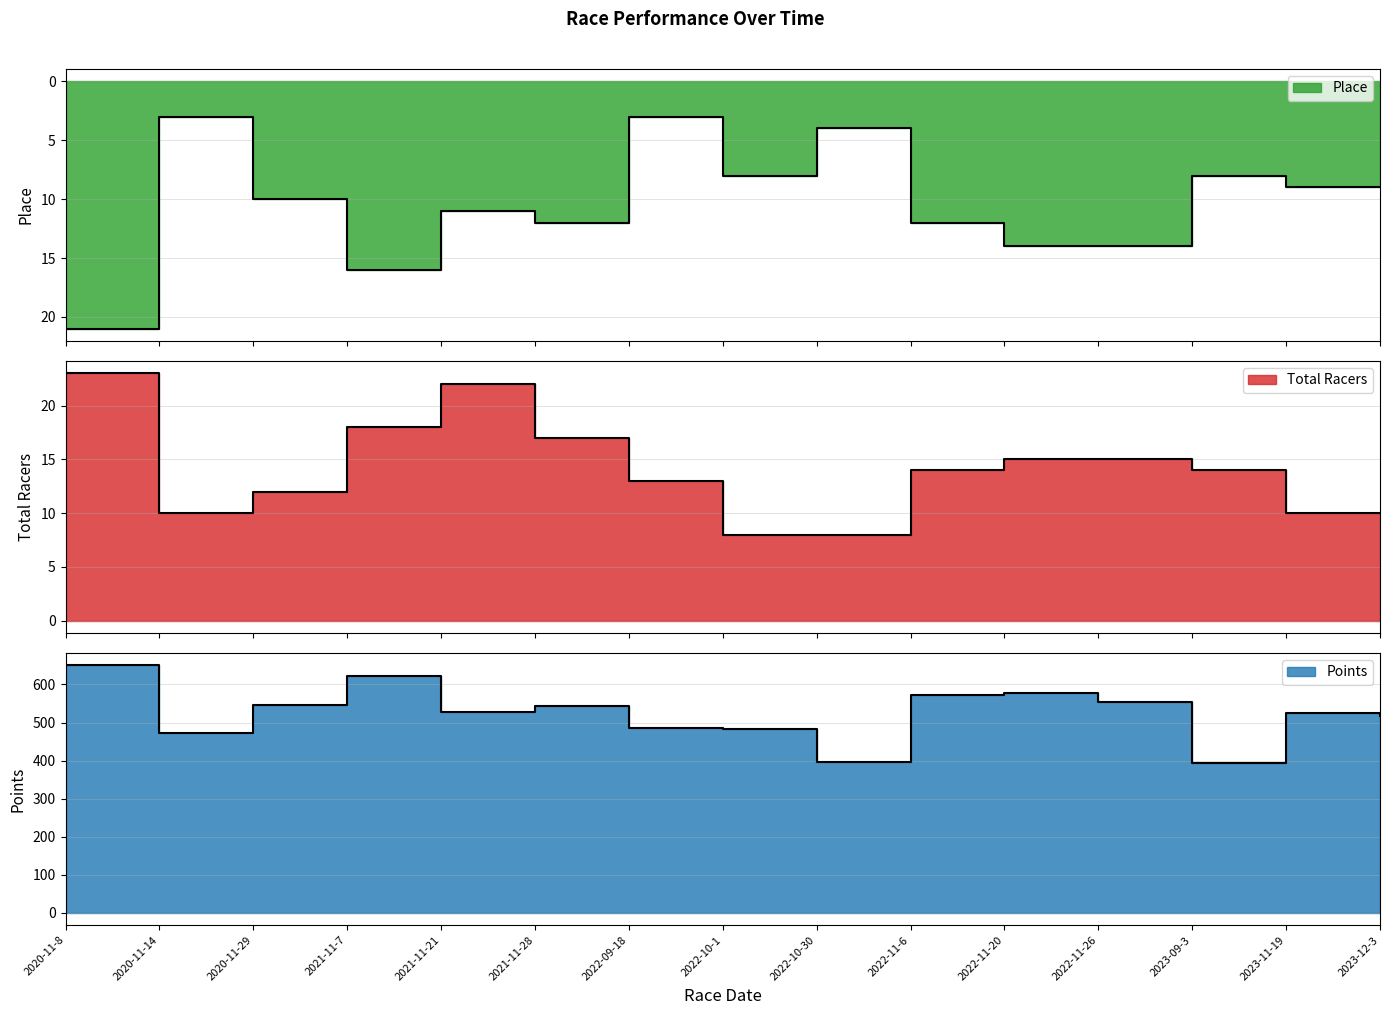

How many interior local peaks does the Points series have?

4